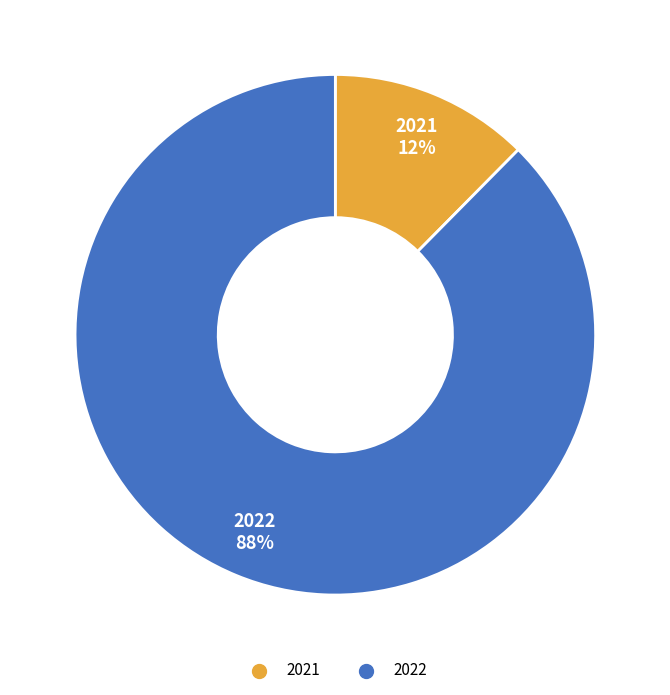

Count the number of slices in the pie.

2